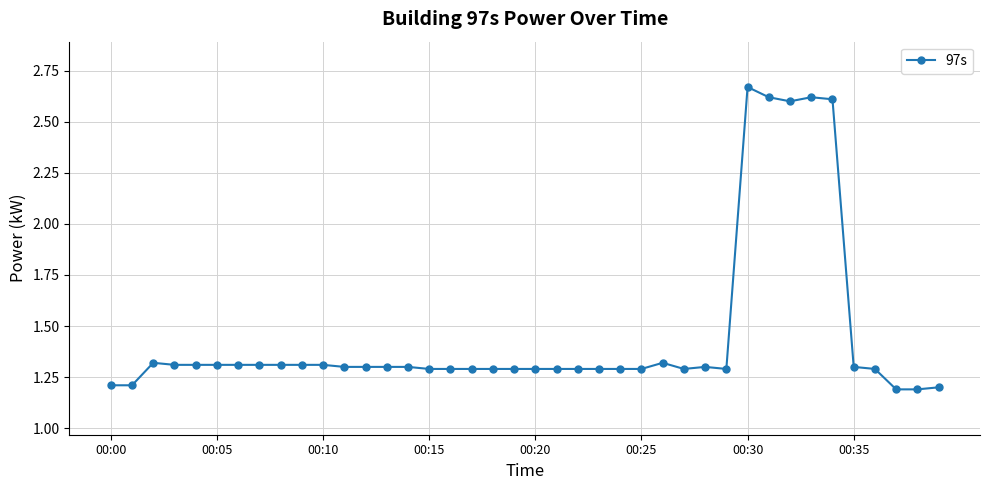

What is the average value?

1.5